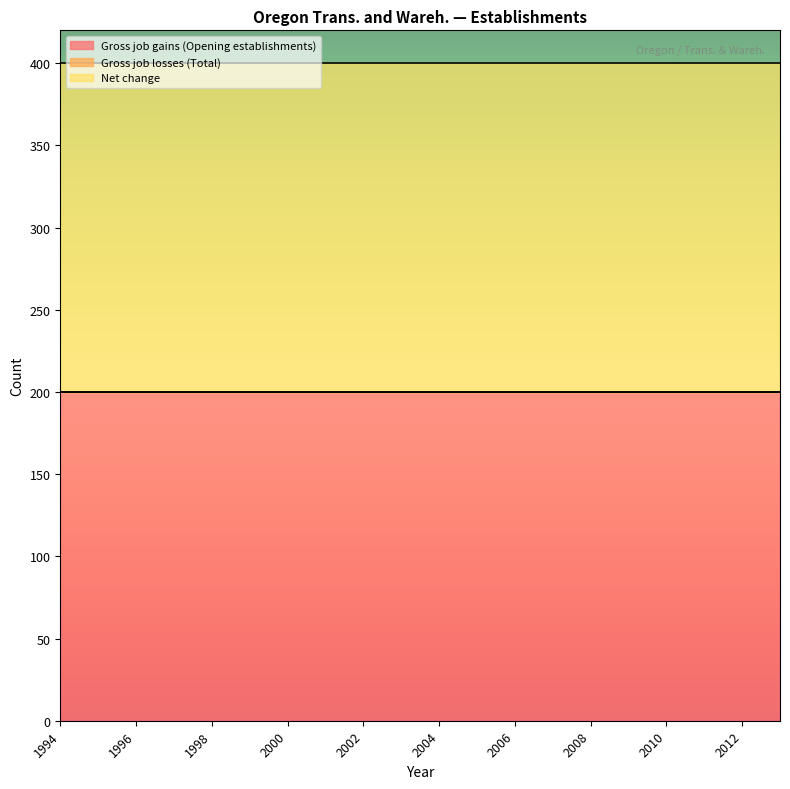

What is the highest value of the Net change series?

200